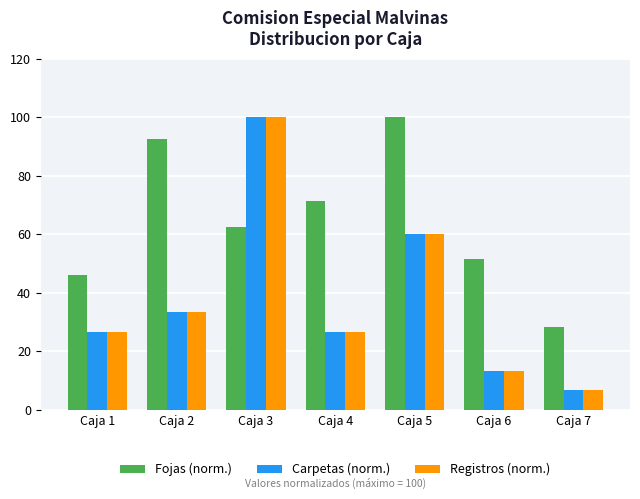

What is the spread (max minus min) of values at Caja 1?

19.2